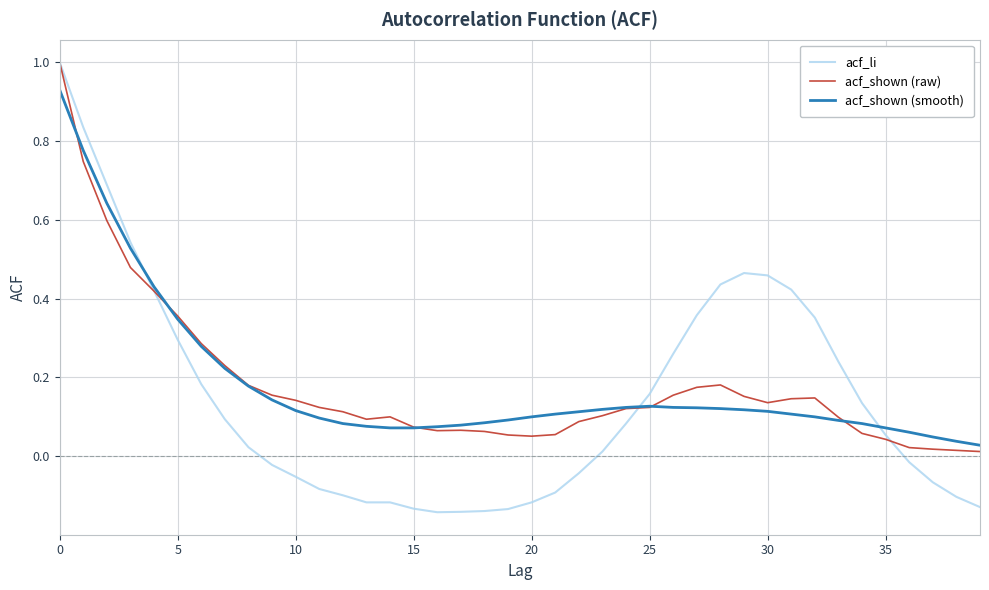

How many values in the acf_li series exceed 0?

22